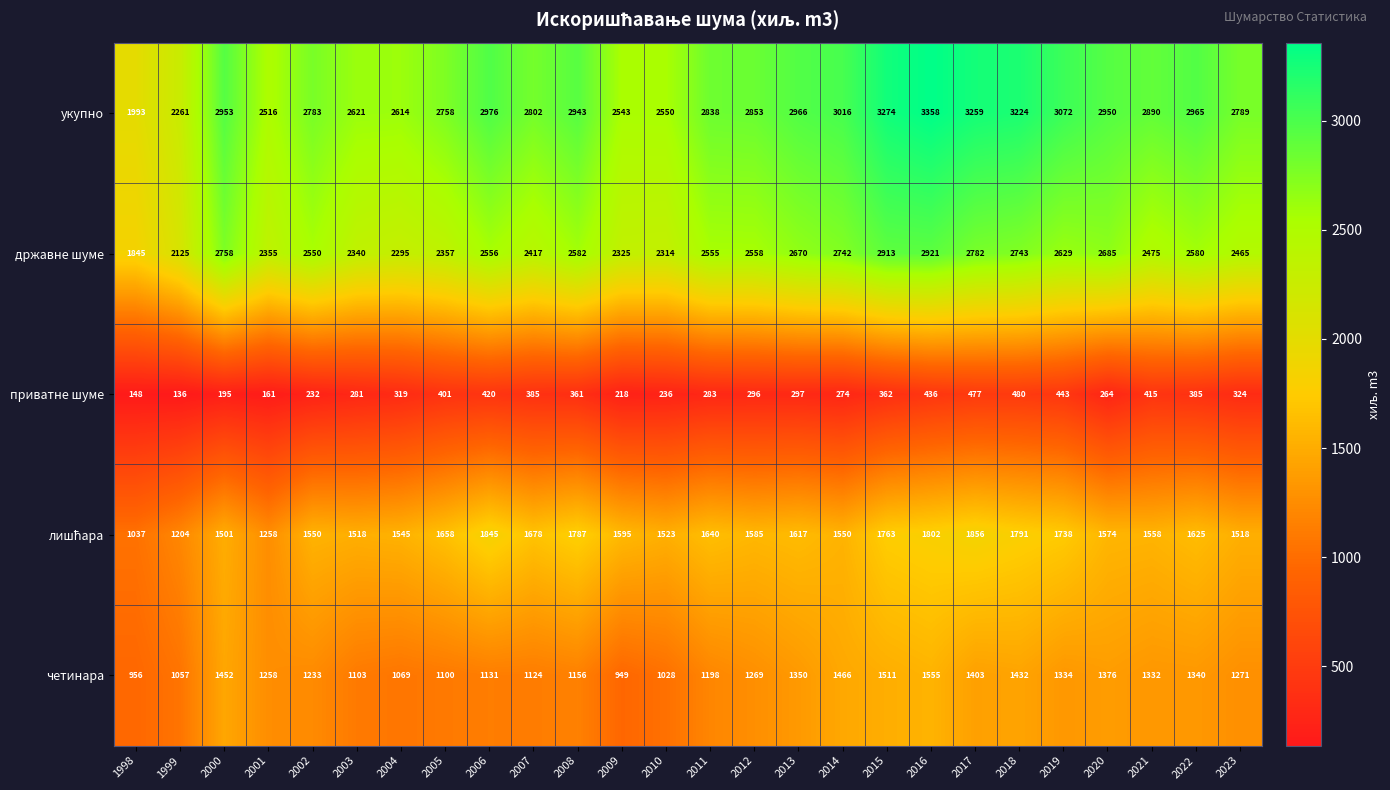

What is the difference between the highest and lowest values at 2013?

2669